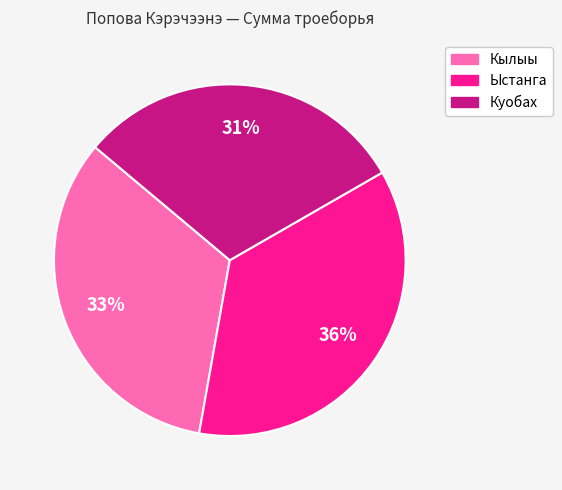

How many segments does this pie chart have?

3